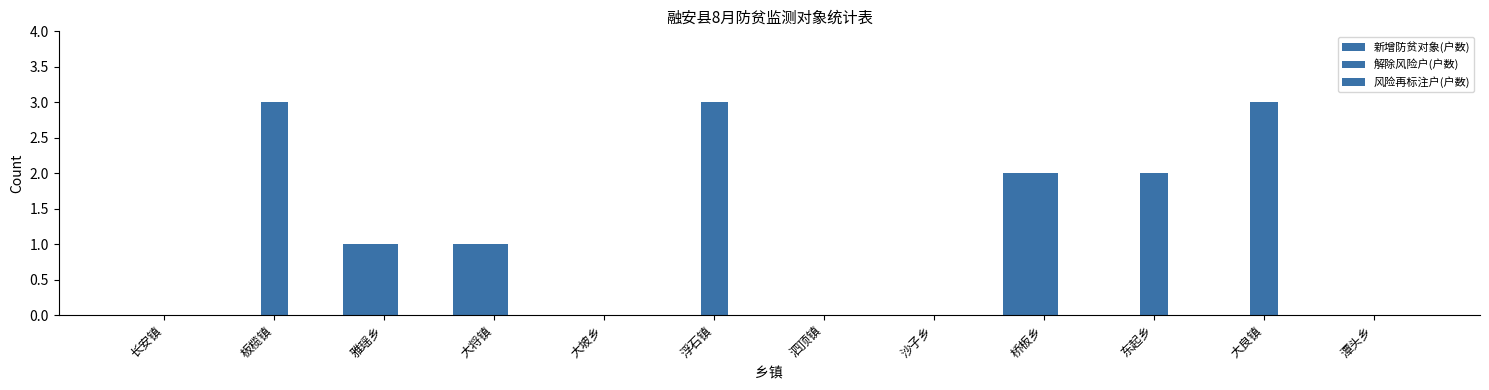

How many 解除风险户(户数) values are between 0 and 3?

12